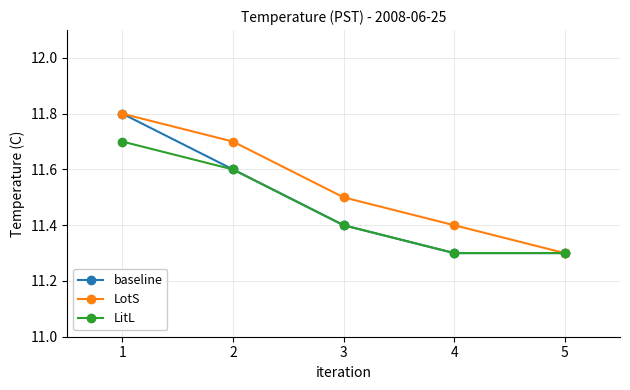

What is the value of the LitL point at the 4th from the left?

11.3